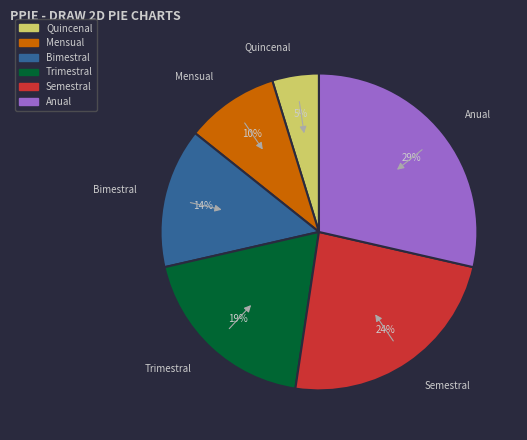

Which category has the smallest portion of the pie?

Quincenal